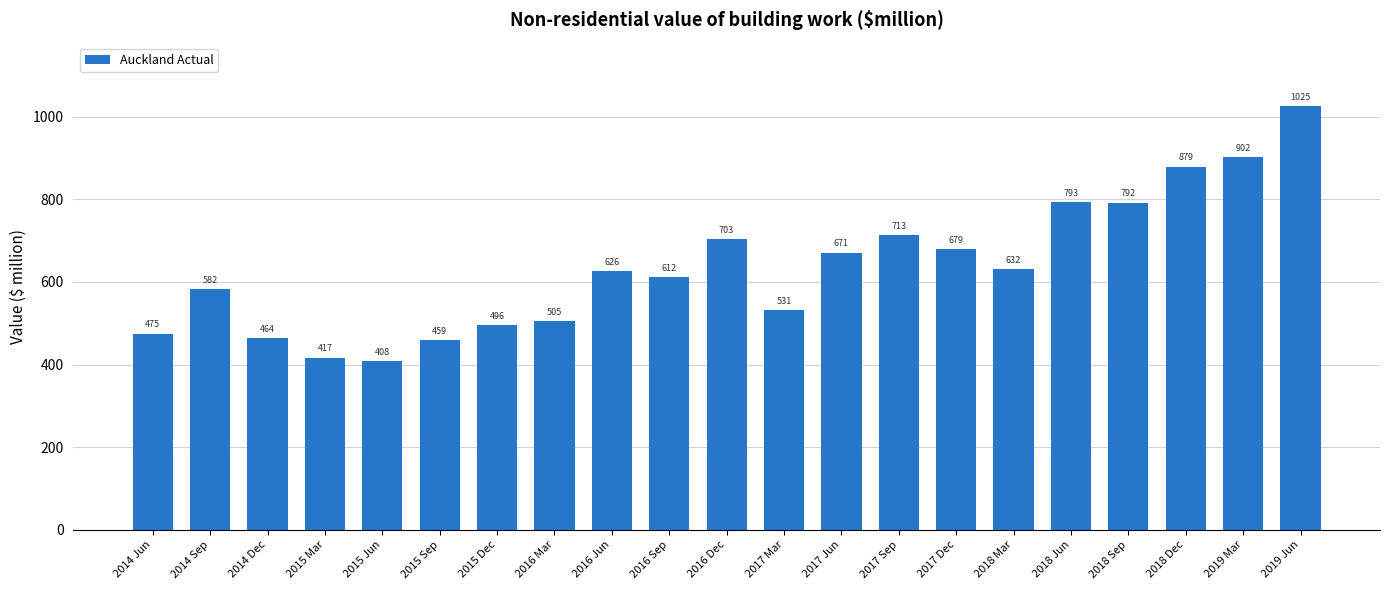

Reading left to right, list all the values displayed in this chart.

2014 Jun=475	2014 Sep=582	2014 Dec=464	2015 Mar=417	2015 Jun=408	2015 Sep=459	2015 Dec=496	2016 Mar=505	2016 Jun=626	2016 Sep=612	2016 Dec=703	2017 Mar=531	2017 Jun=671	2017 Sep=713	2017 Dec=679	2018 Mar=632	2018 Jun=793	2018 Sep=792	2018 Dec=879	2019 Mar=902	2019 Jun=1025